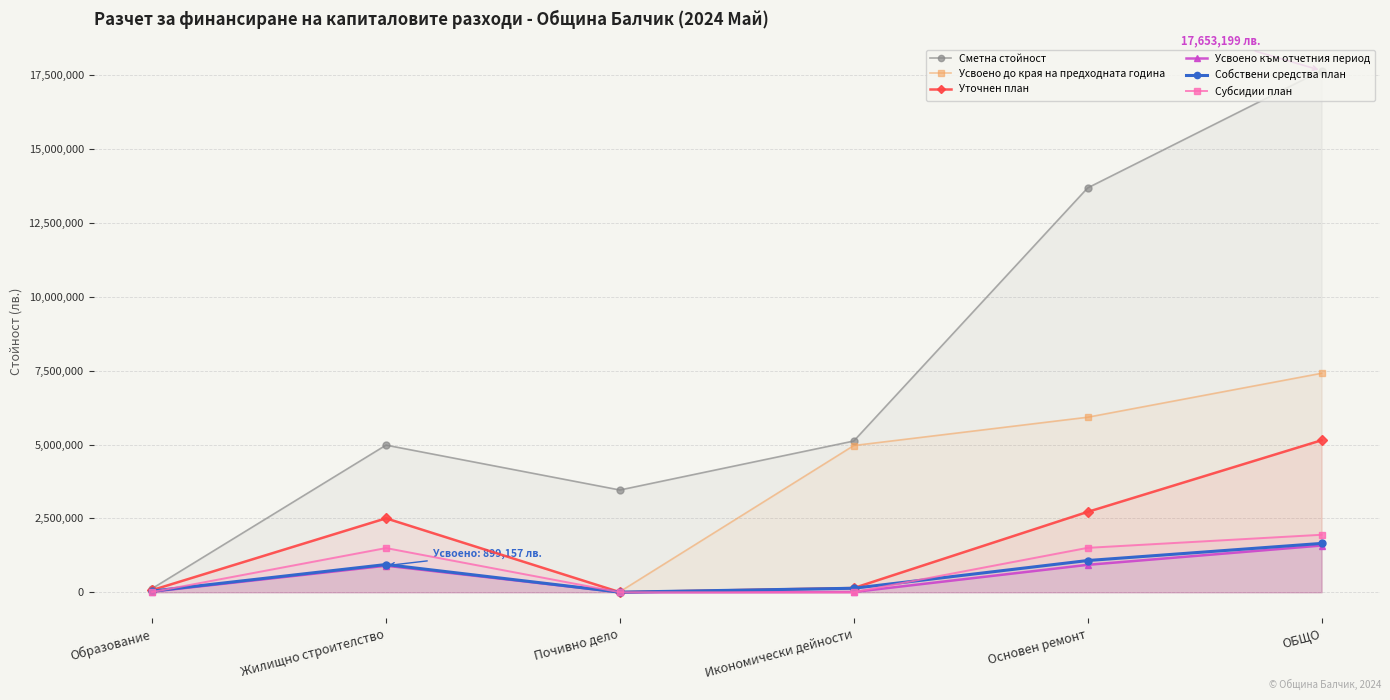

After their last crossing, which series has the higher values: Субсидии план or Усвоено към отчетния период?

Субсидии план